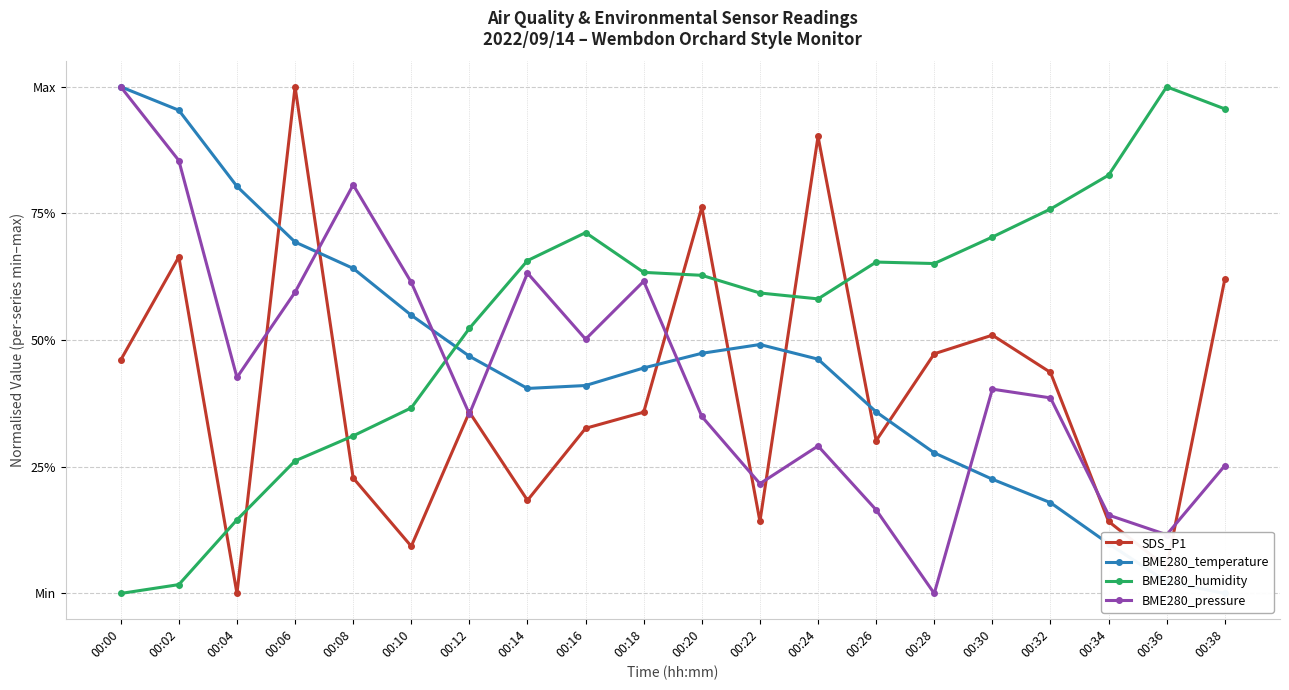

At how many categories does at least one series exceed 0?

20